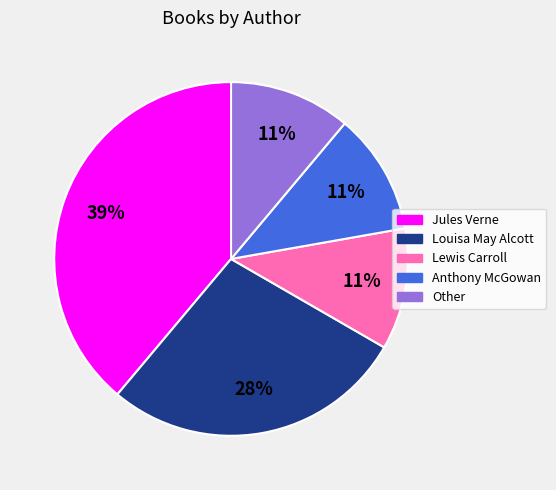

Which category has the biggest portion of the pie?

Jules Verne